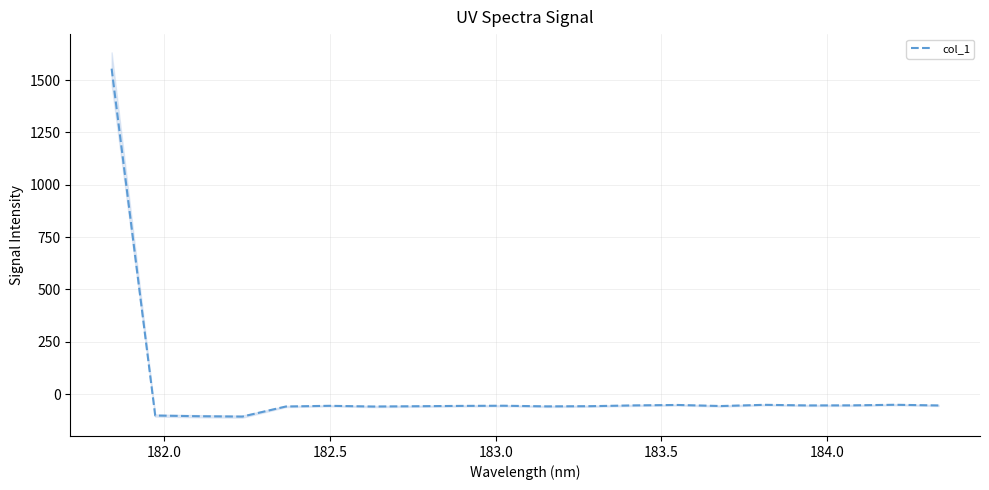

What is the average value?

18.0